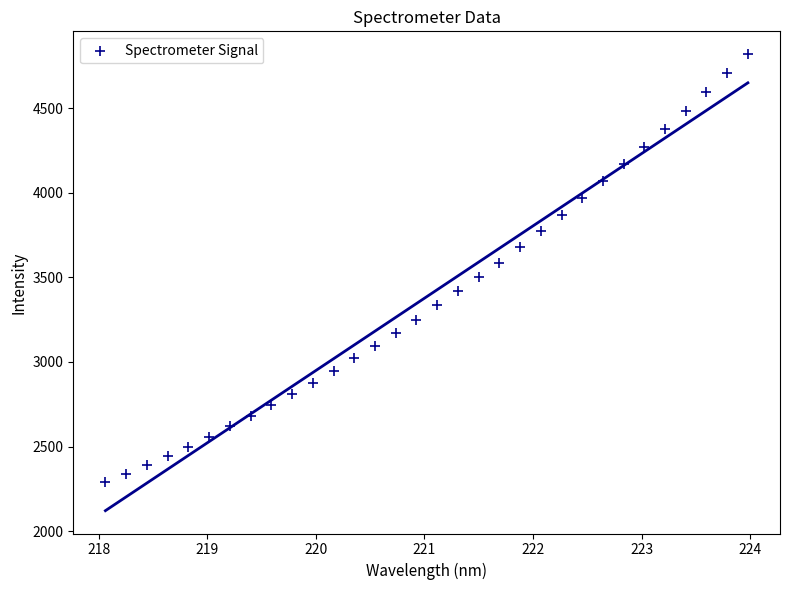

What is the range of Y values (max minus min)?

2529.5